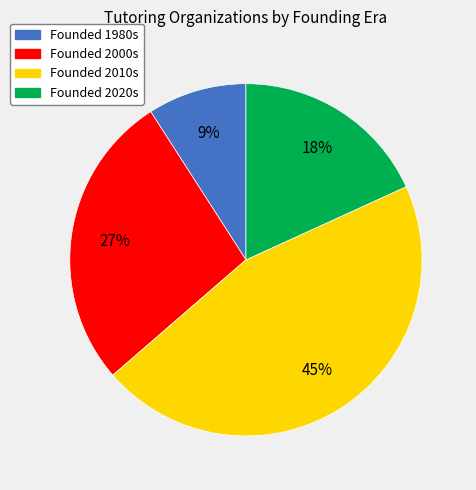

Is it true that Founded 1980s is 9% of the pie?

True